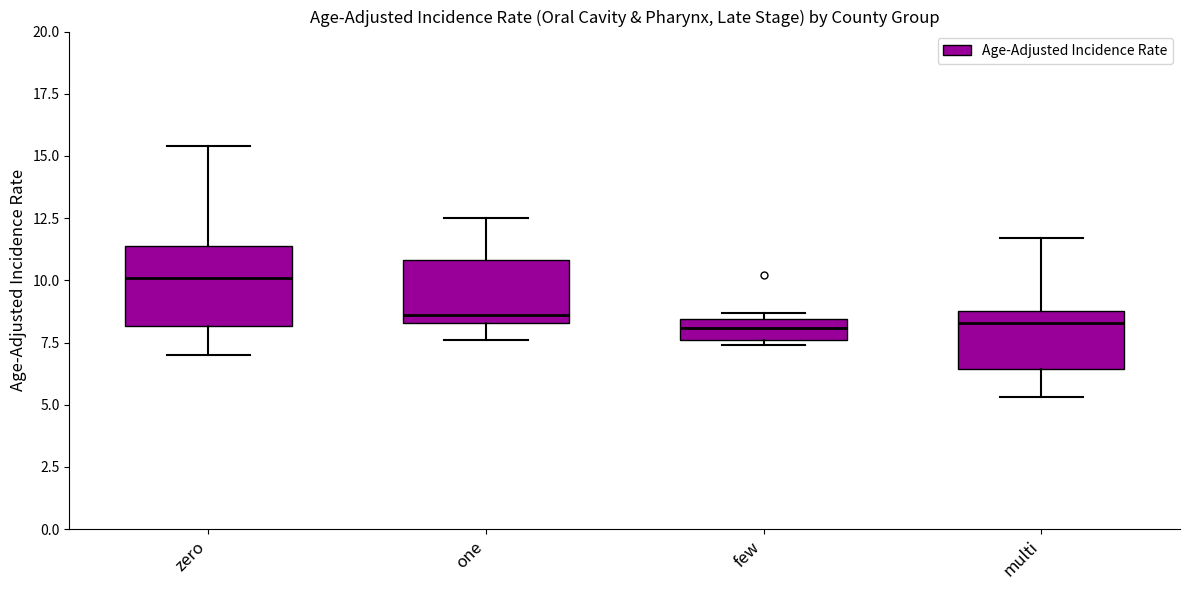

Where is the lower edge of the box for few on the y-axis? The values are not printed on the chart, so give them approximately, as read against the axis.

7.5